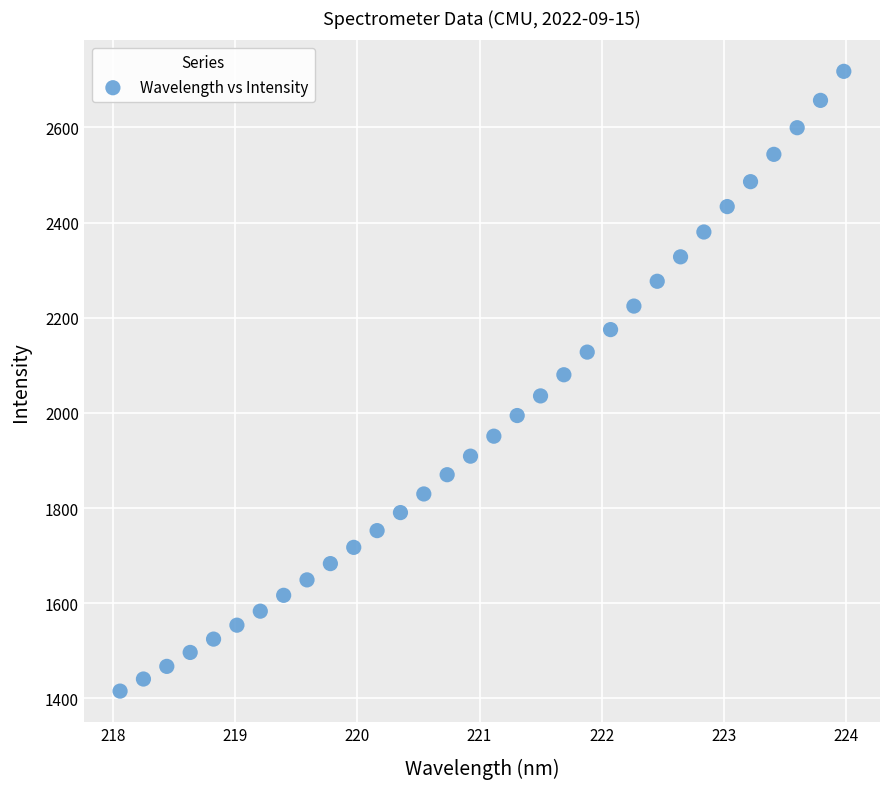

What is the range of Y values (max minus min)?

1302.3